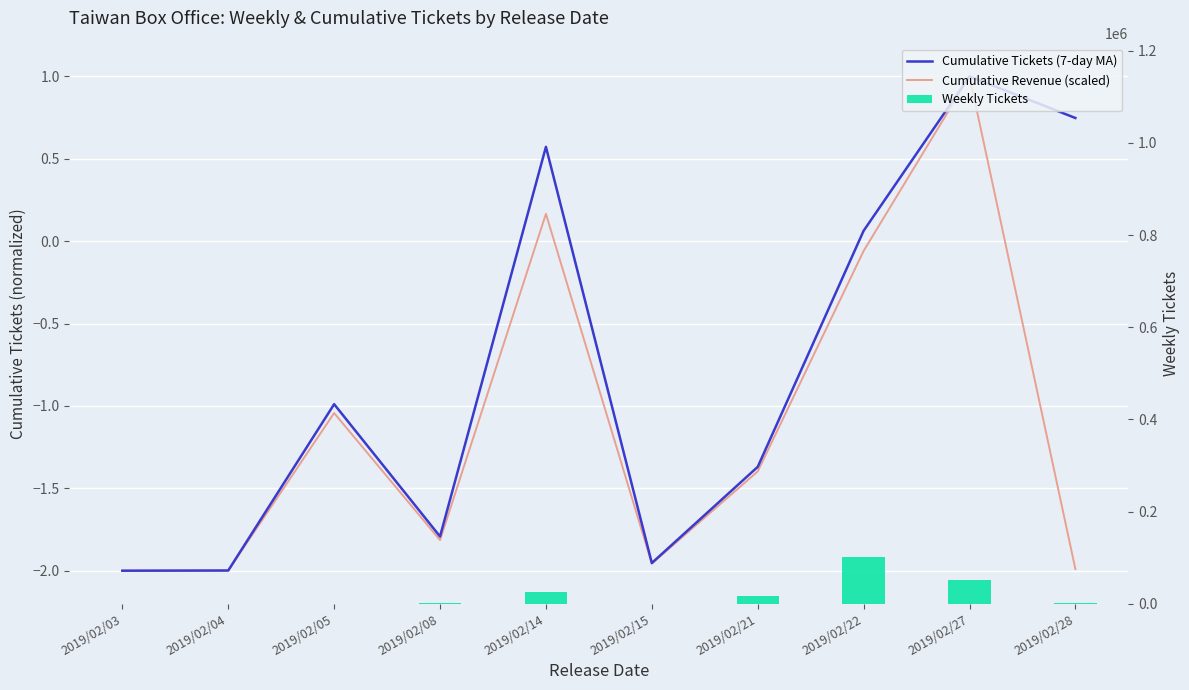

At which label does Weekly Tickets first exceed 661?

2019/02/14